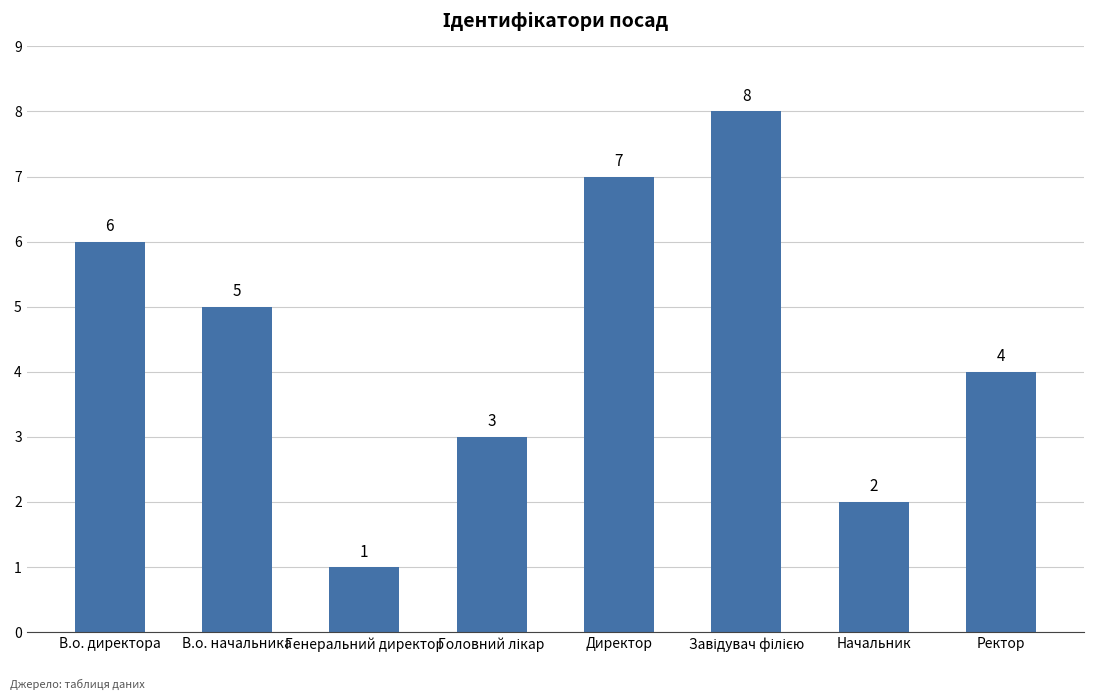

Reading right to left, what are all the values shown in this chart?

4	2	8	7	3	1	5	6